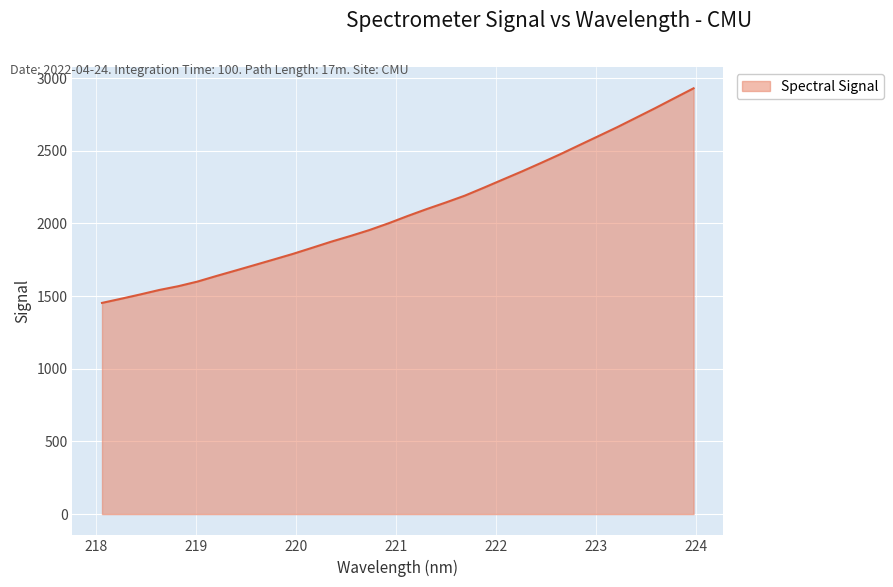

What is the average value?

2084.4